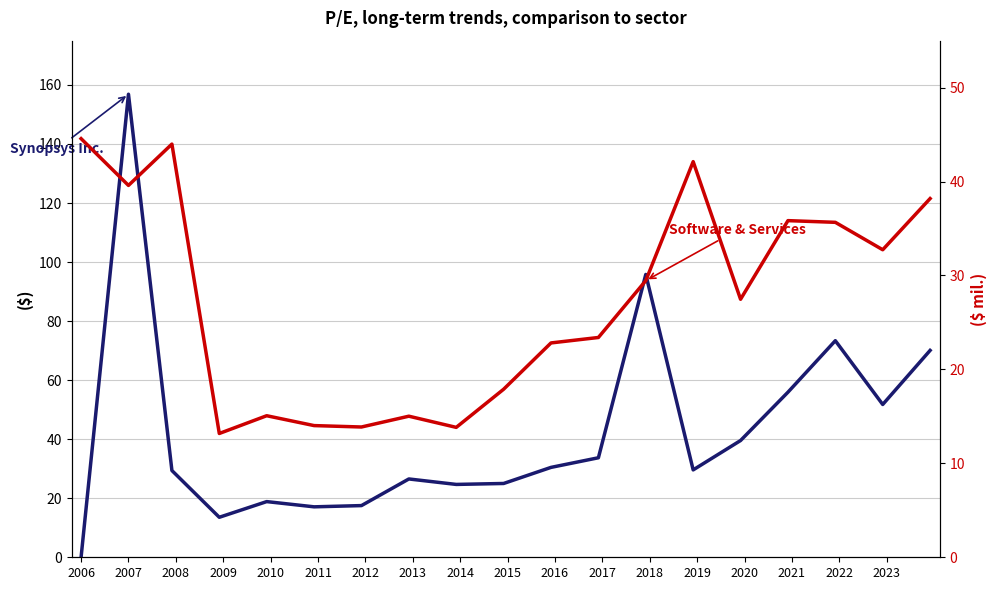

In Synopsys Inc., how many points are lower than both neighbors (excluding endpoints)?

5